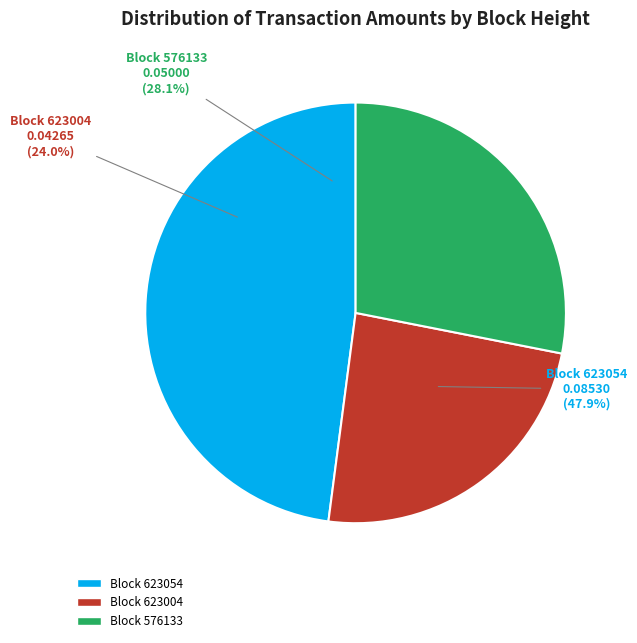

Is it true that 623054 is 48% of the pie?

True